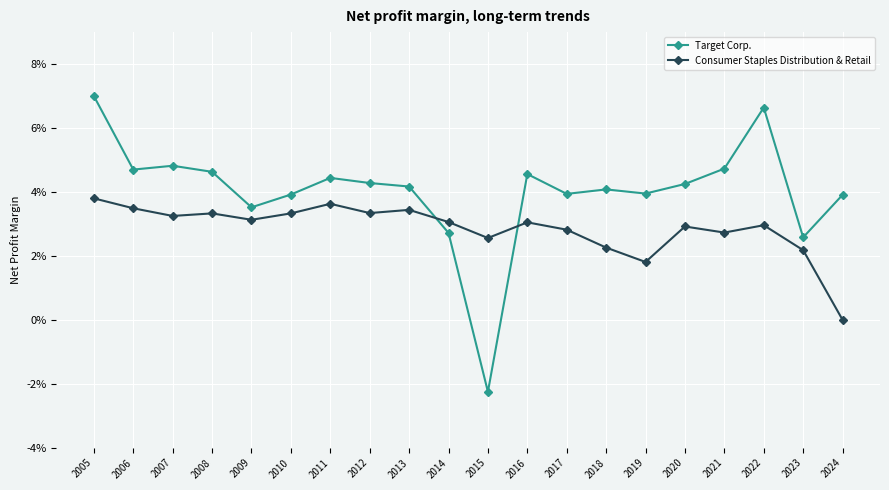

Rank the series by their maximum value, from highest to lowest.

Target Corp., Consumer Staples Distribution & Retail